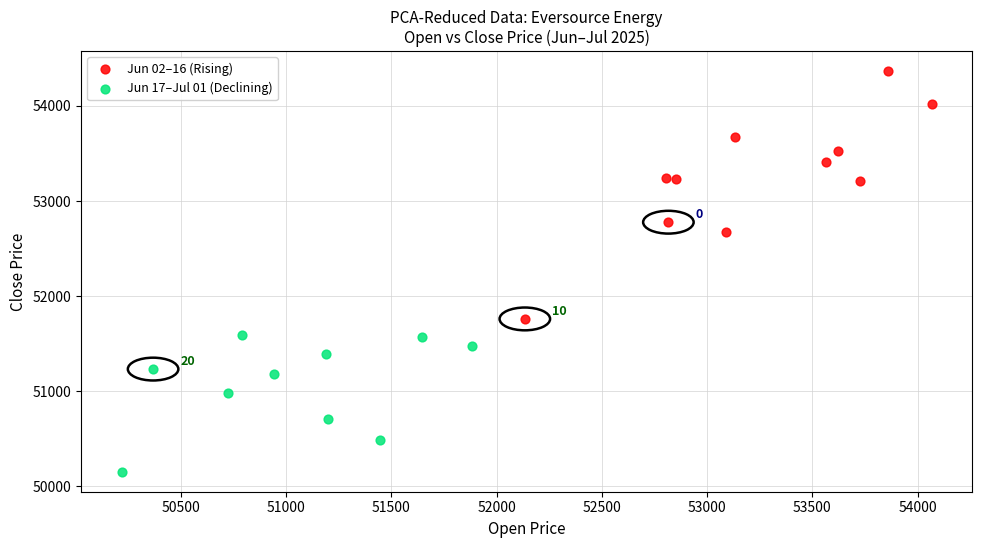

Which series contains the highest Y value?

Jun 02–16 (Rising)